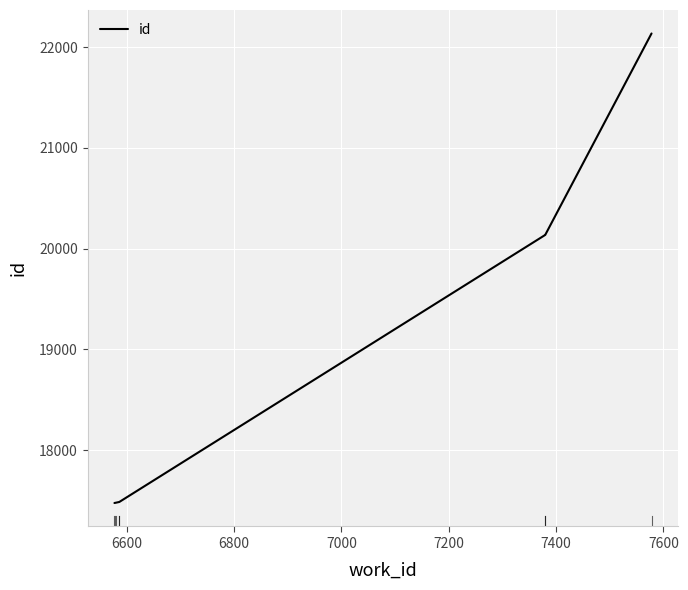

How many lines are shown in the chart?

1